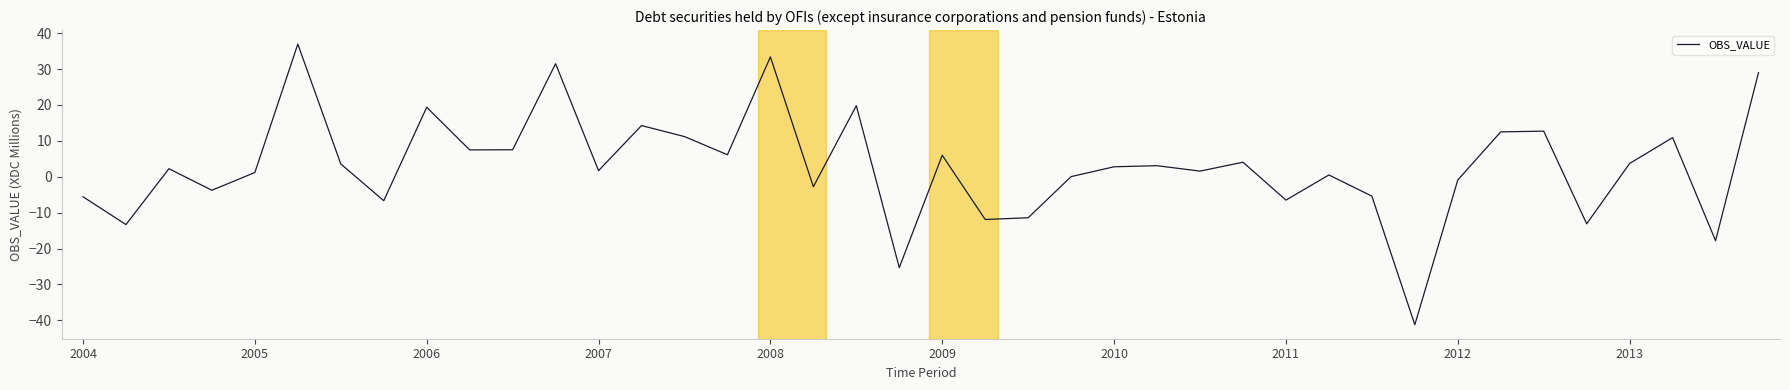

What is the greatest value displayed?

36.9